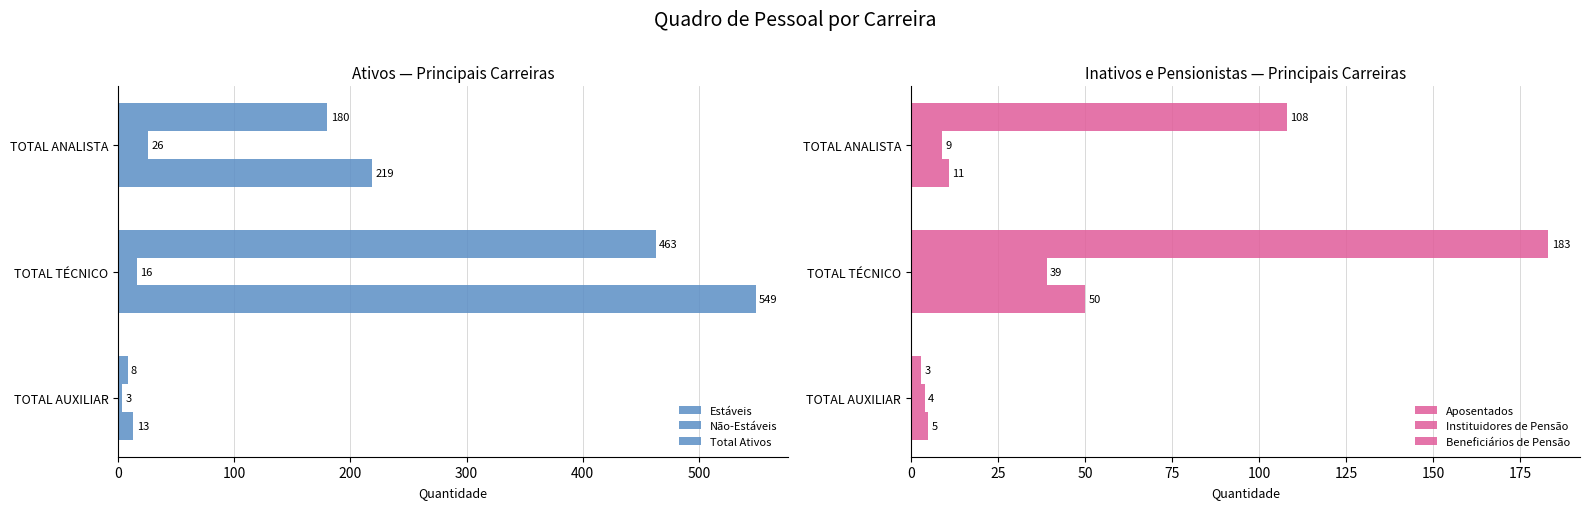

Reading right to left, what are all the values shown in this chart?

Estáveis: 8	463	180
Não-Estáveis: 3	16	26
Total Ativos: 13	549	219
Aposentados: 3	183	108
Instituidores de Pensão: 4	39	9
Beneficiários de Pensão: 5	50	11